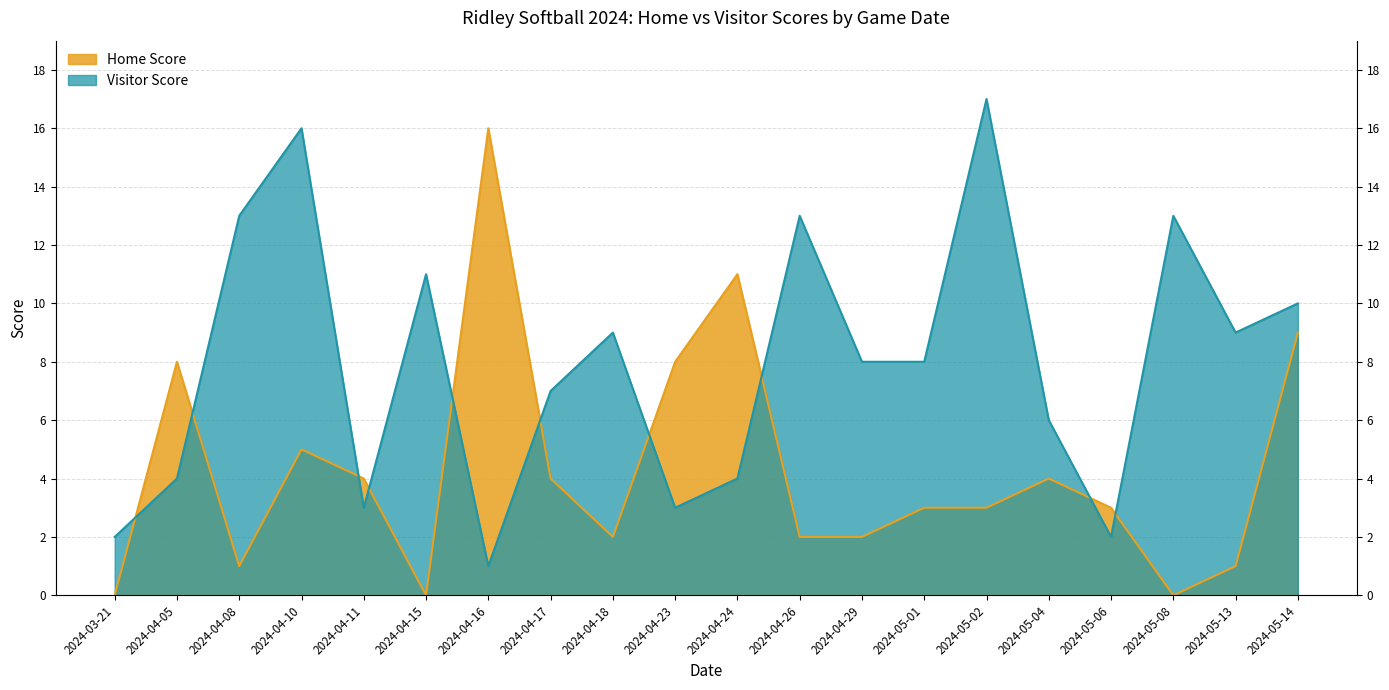

Where is the first local minimum for Visitor Score?

2024-04-11